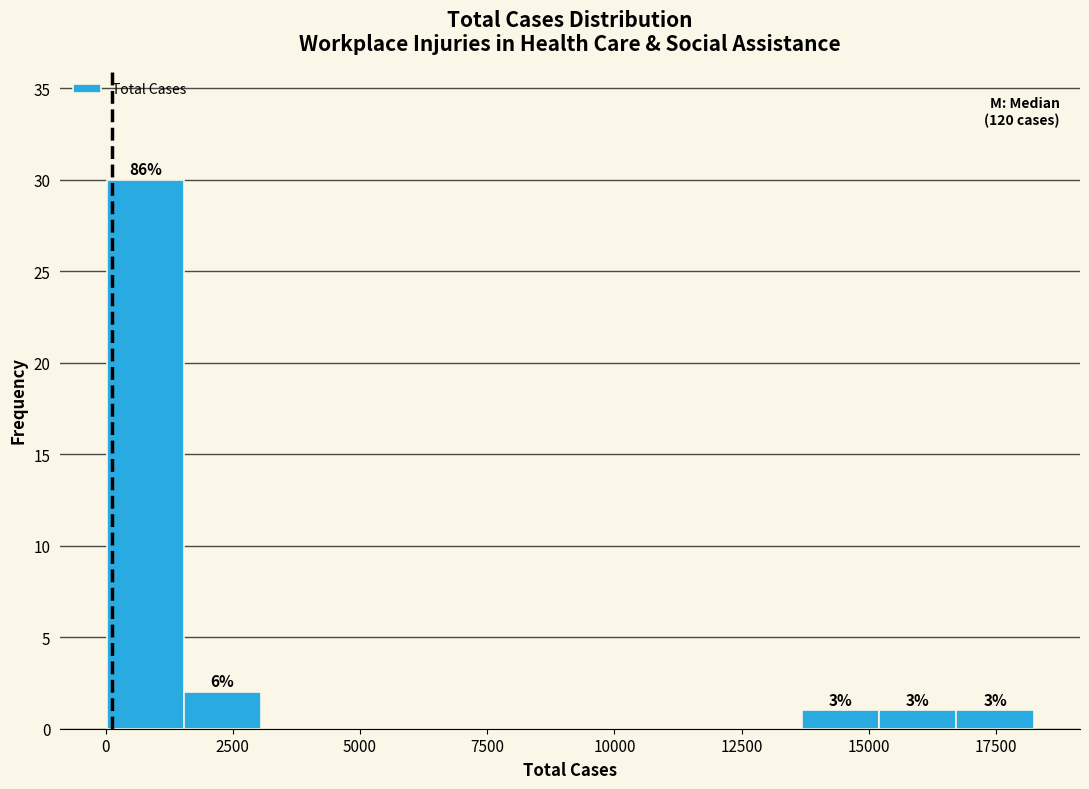

Read against the x-axis, roughly where is the centre of the tallest bar?

1000